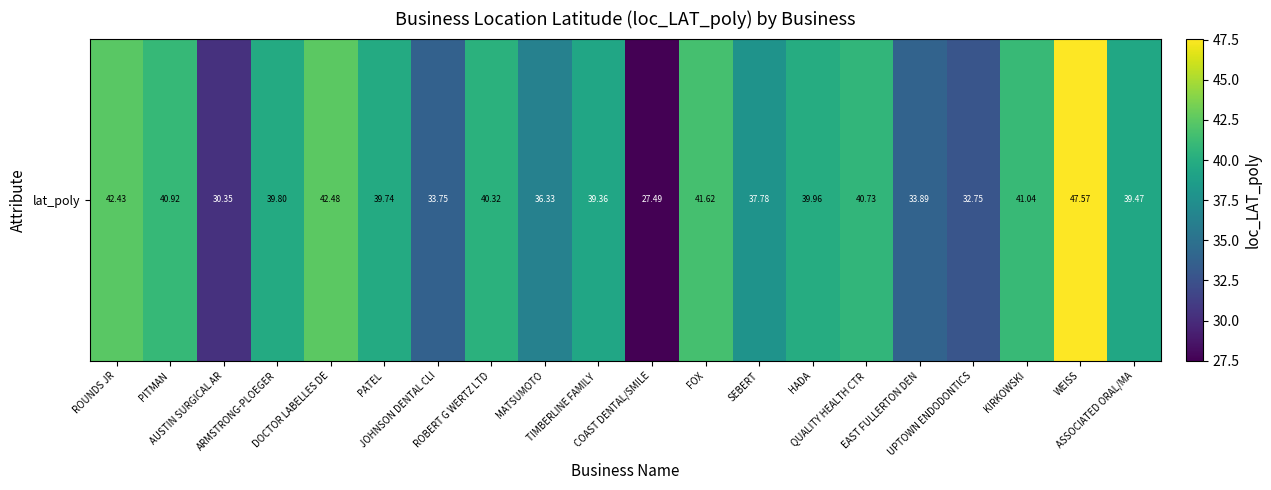

Which category has the lowest value across all series?

COAST DENTAL/SMILE